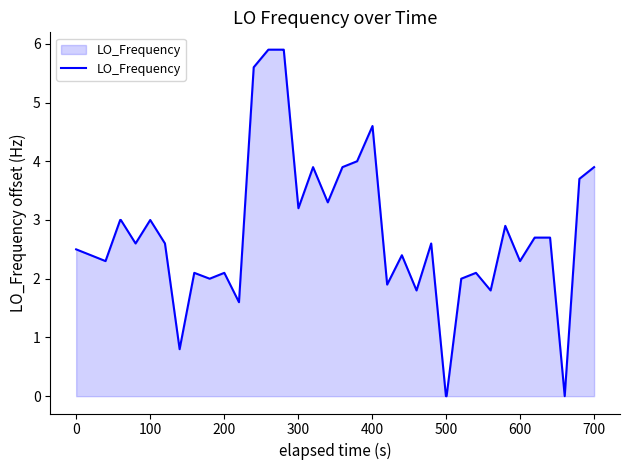

What is the maximum value shown in the chart?

5.9